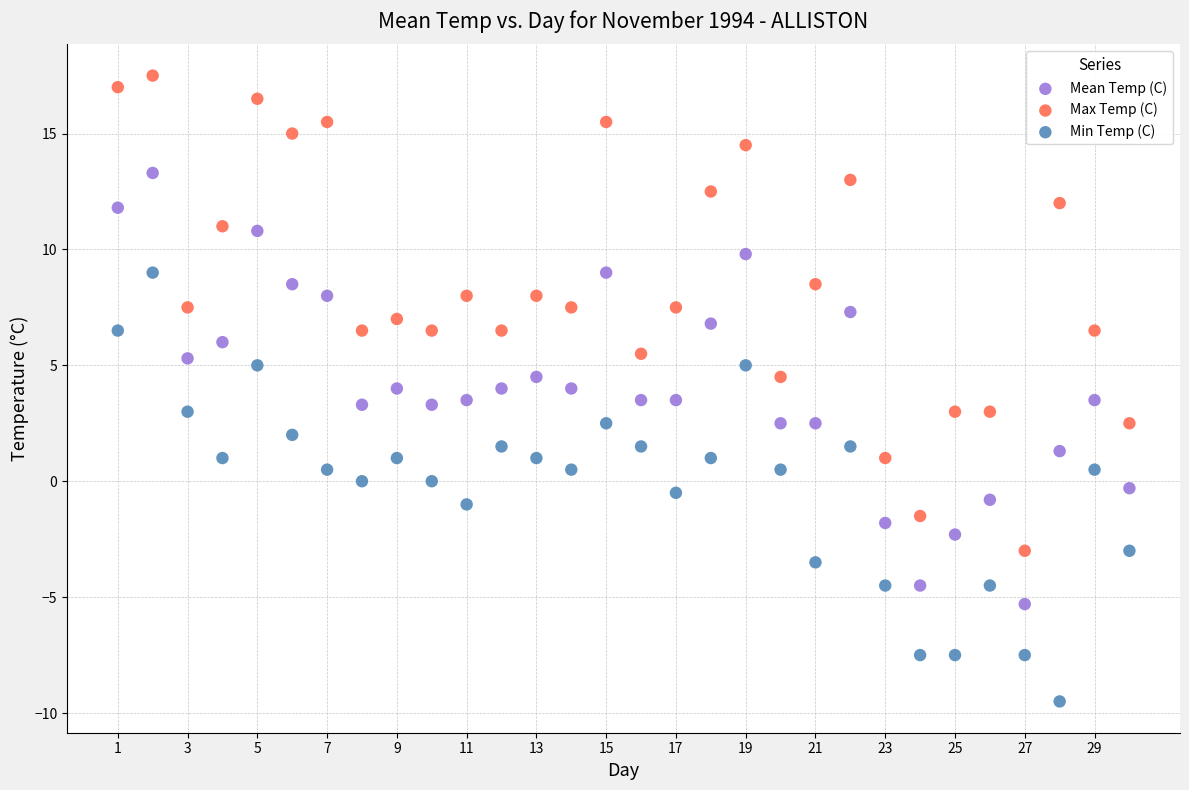

Which series reaches the maximum Y coordinate?

Max Temp (C)